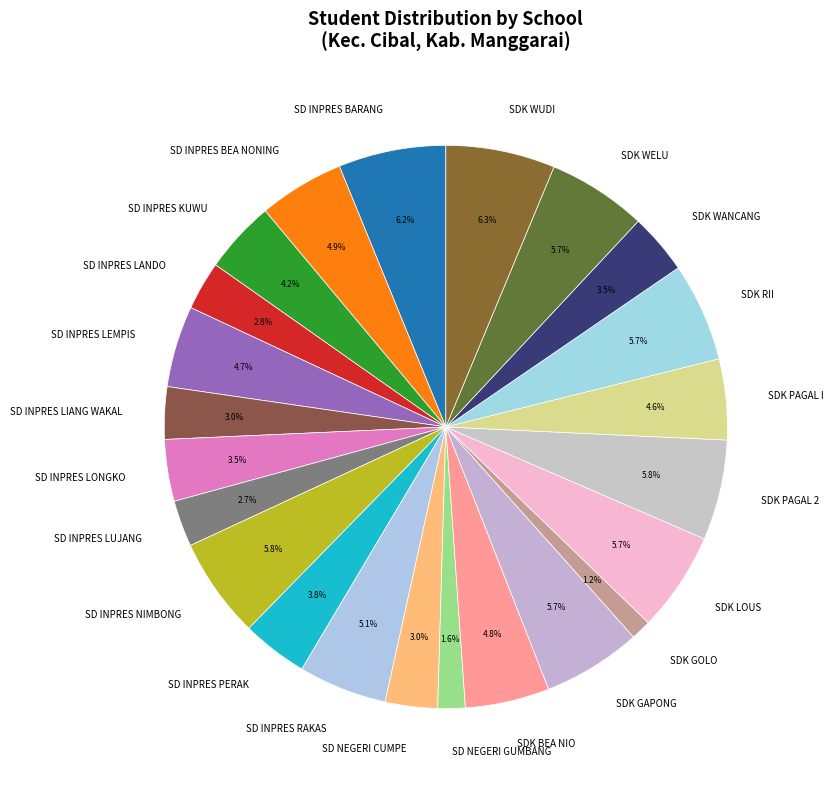

To the nearest percent, what portion does SDK GAPONG represent?

6%